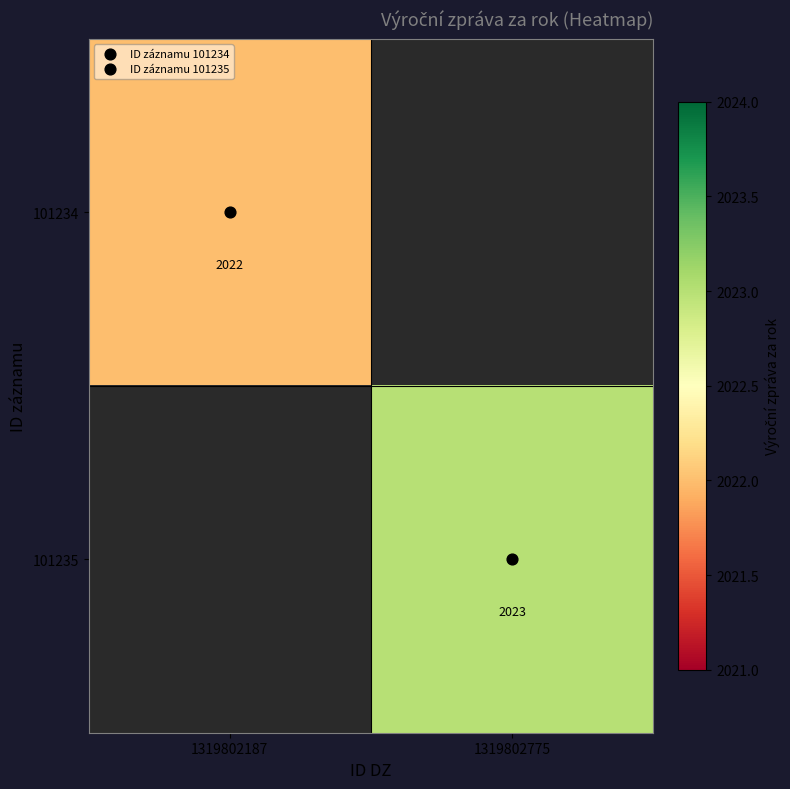

What is the total value across all series at 1319802775?

2023